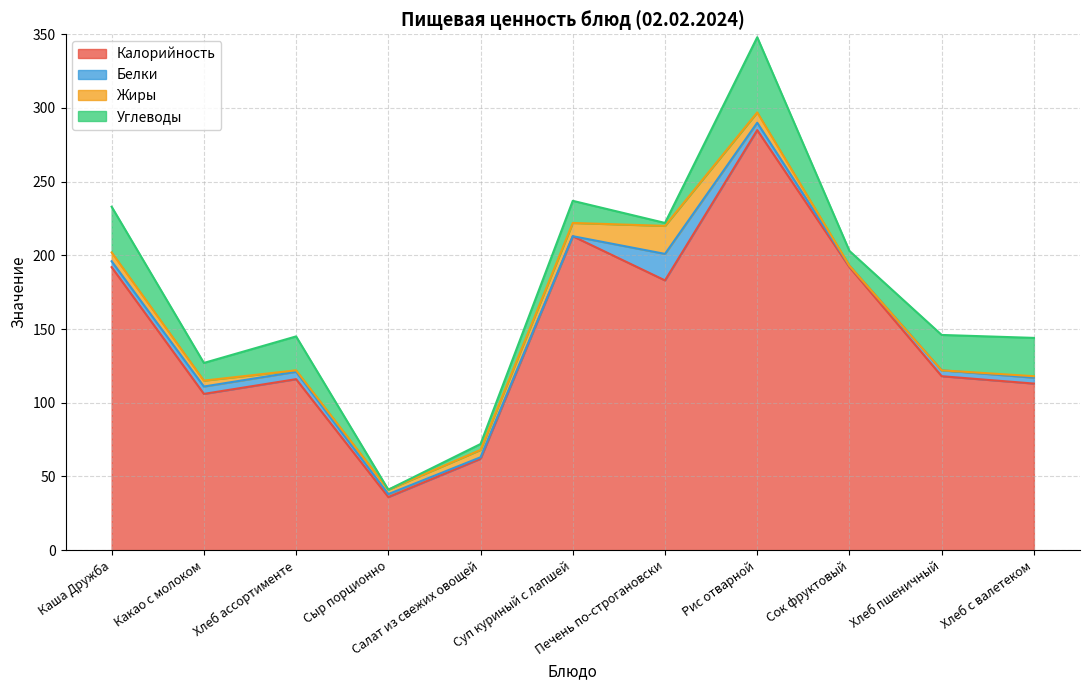

Reading right to left, what are all the values shown in this chart?

Калорийность: 113	118	192	285	183	213	62	36	116	106	192
Белки: 4	4	1	5	18	0	1	2	5	5	4
Жиры: 1	0	0	7	19	9	5	3	1	4	6
Углеводы: 26	24	10	51	2	15	4	0	23	12	31